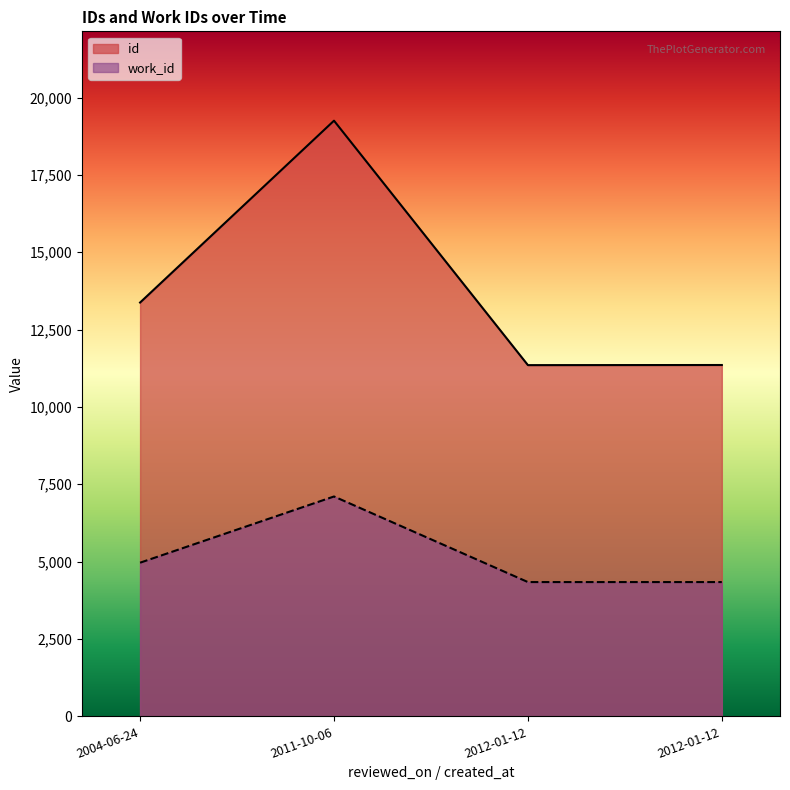

Which series changed the most between 2012-01-12 and 2011-10-06?

id